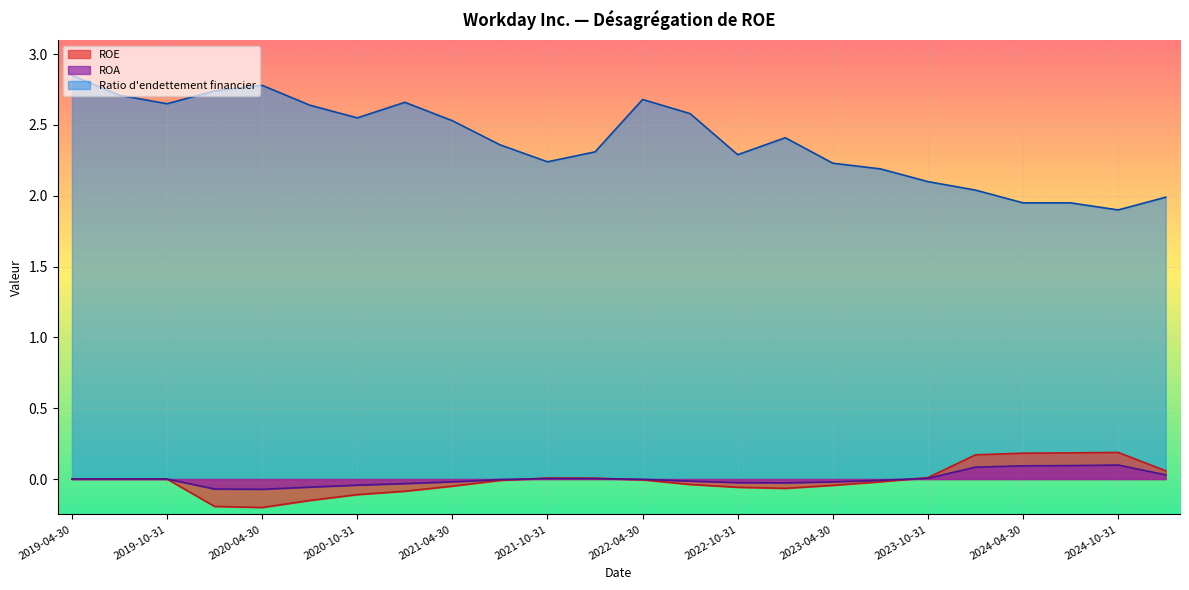

How many lines are shown in the chart?

3